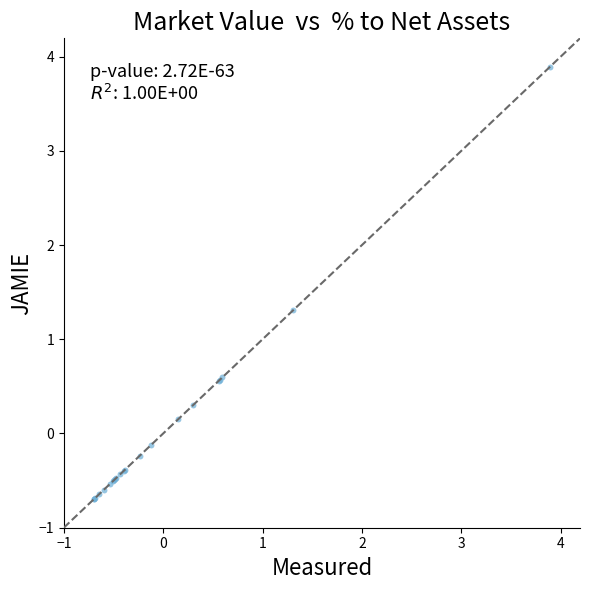

What Y value in the scatter plot is closest to 1?

1.3